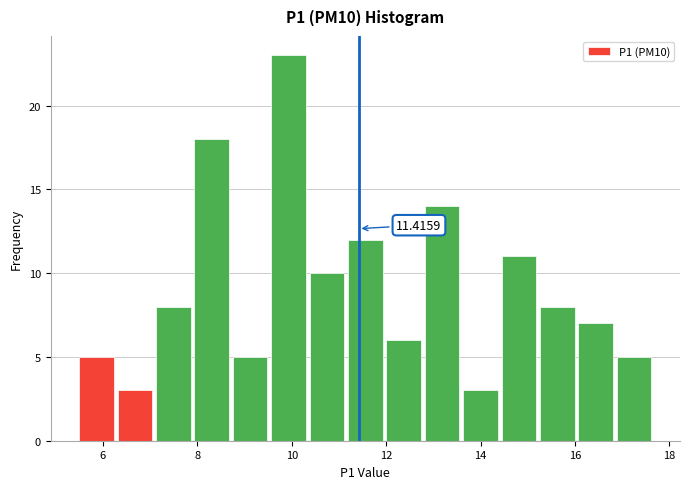

Over which range of the x-axis is the bar tallest?

9.6 to 10.4